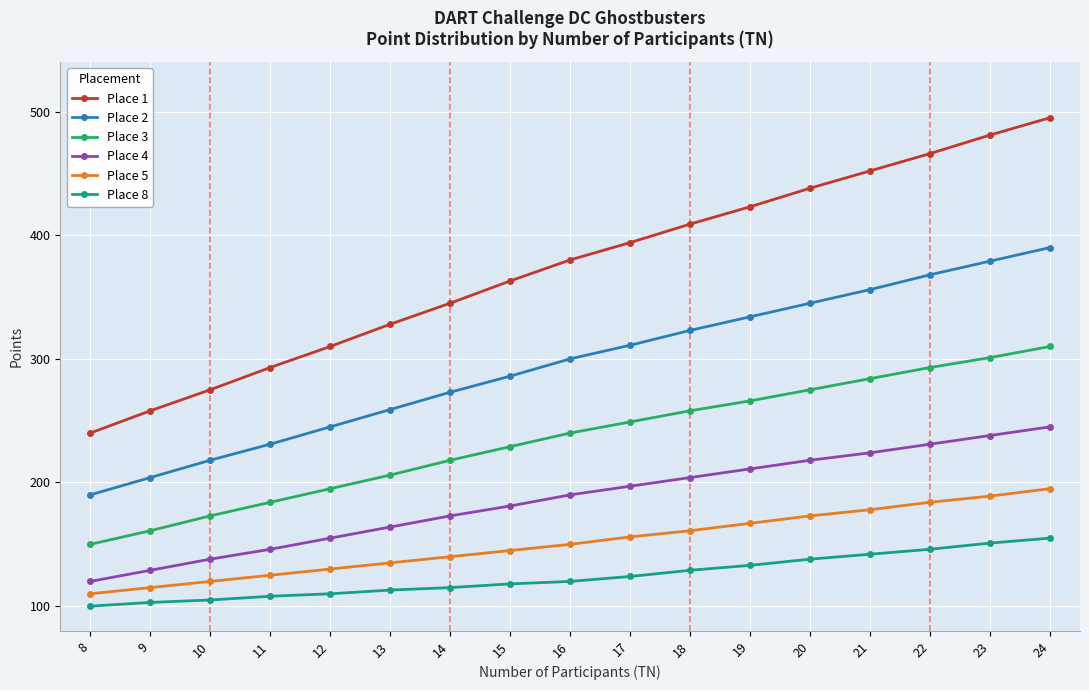

True or false: Place 3 and Place 4 cross at least once.

False